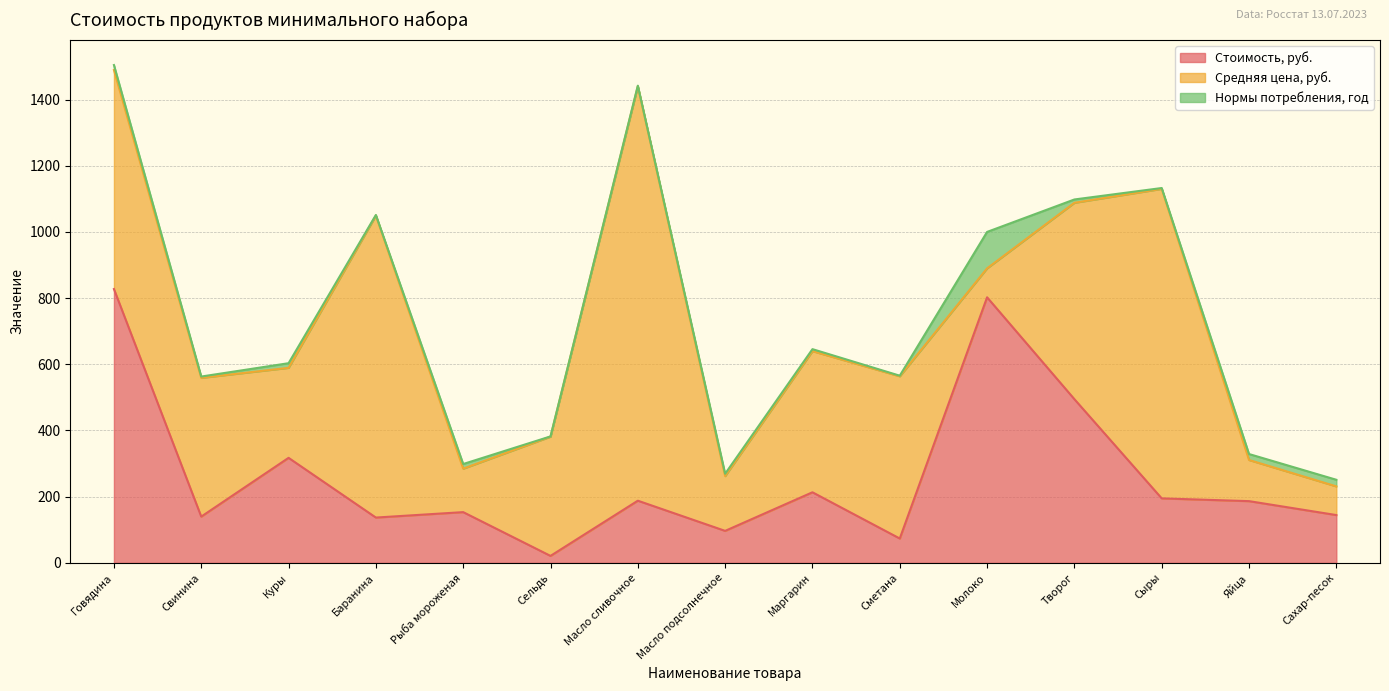

At which category does the chart reach its minimum across all series?

Сельдь